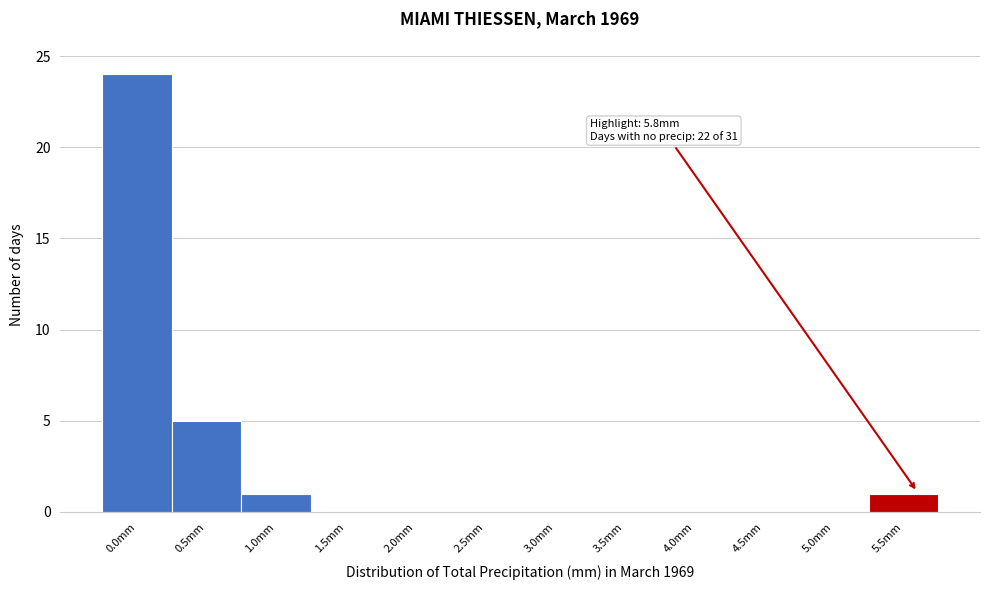

Reading right to left, extract all data points from this chart.

5.5mm=1	5.0mm=0	4.5mm=0	4.0mm=0	3.5mm=0	3.0mm=0	2.5mm=0	2.0mm=0	1.5mm=0	1.0mm=1	0.5mm=5	0.0mm=24